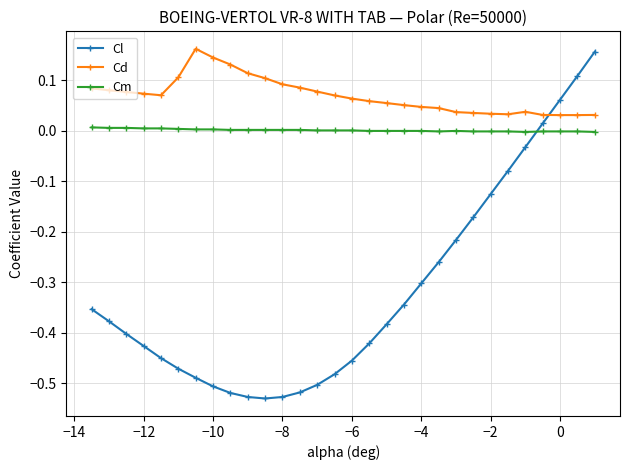

What is the difference between the second highest and second lowest values in the Cl series?

0.6